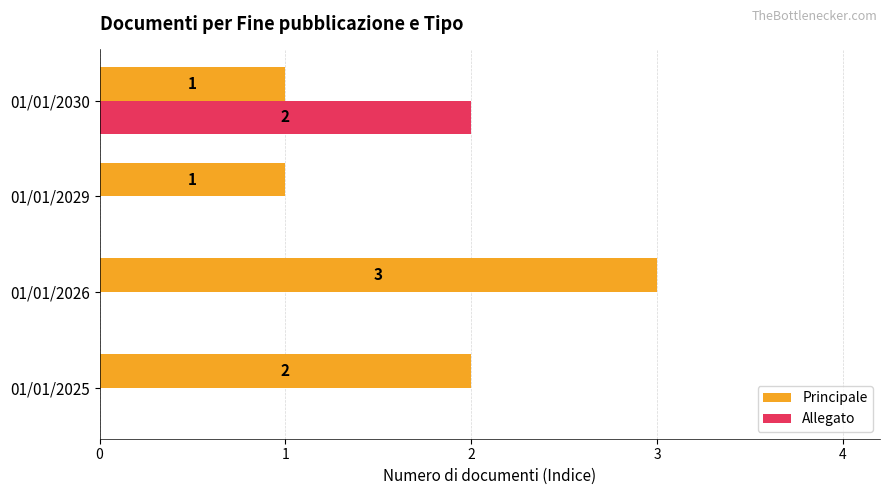

How many data points does each series have?

4